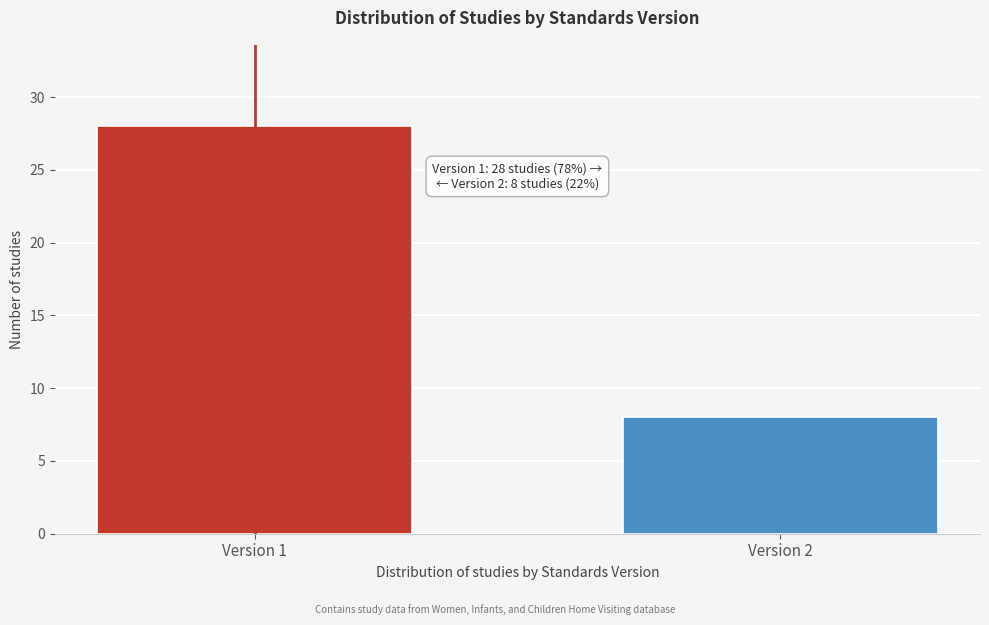

Reading right to left, extract all data points from this chart.

8	28